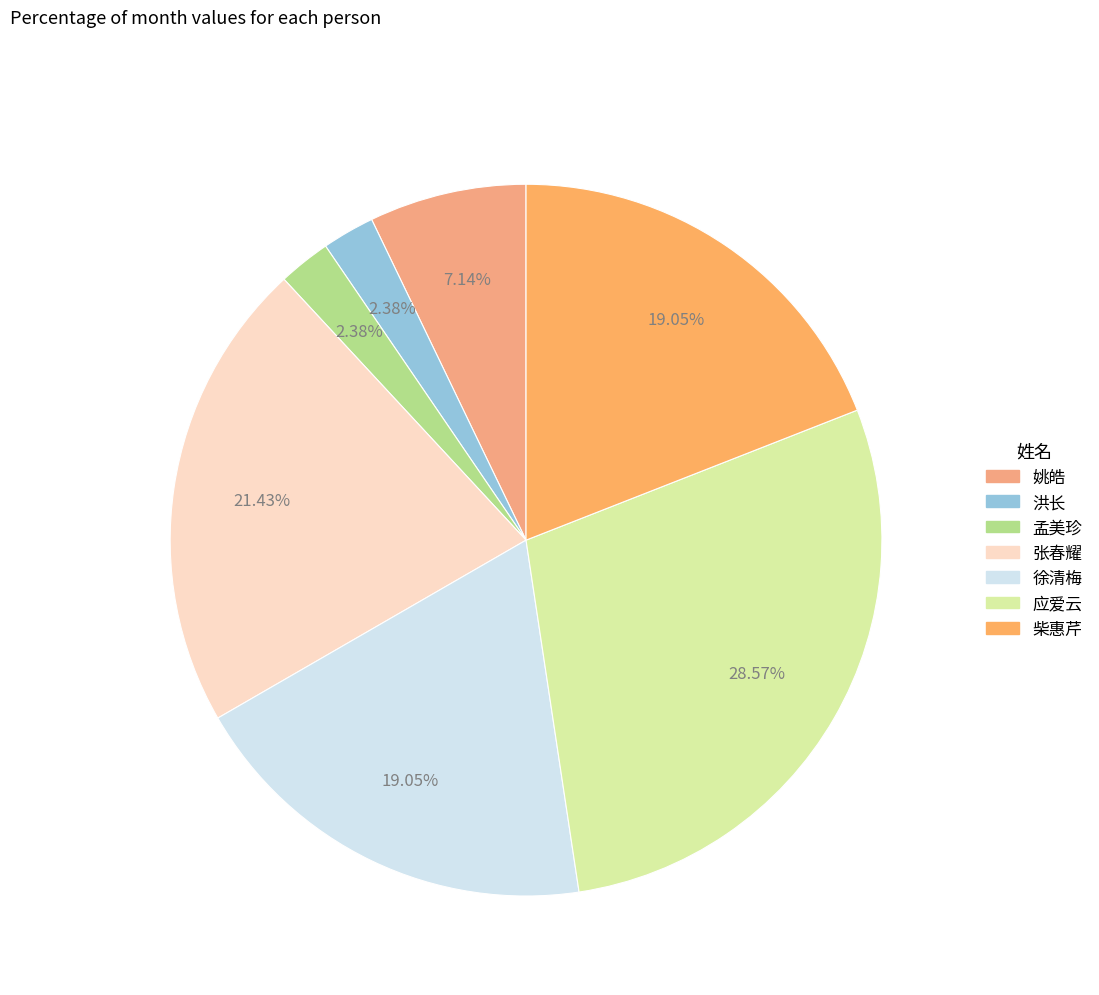

How much of the chart is everything except 柴惠芹?

81.0%